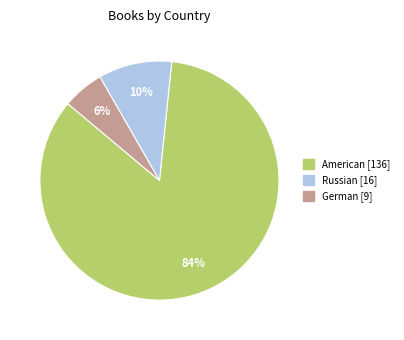

To the nearest percent, what is the average slice percentage?

33%